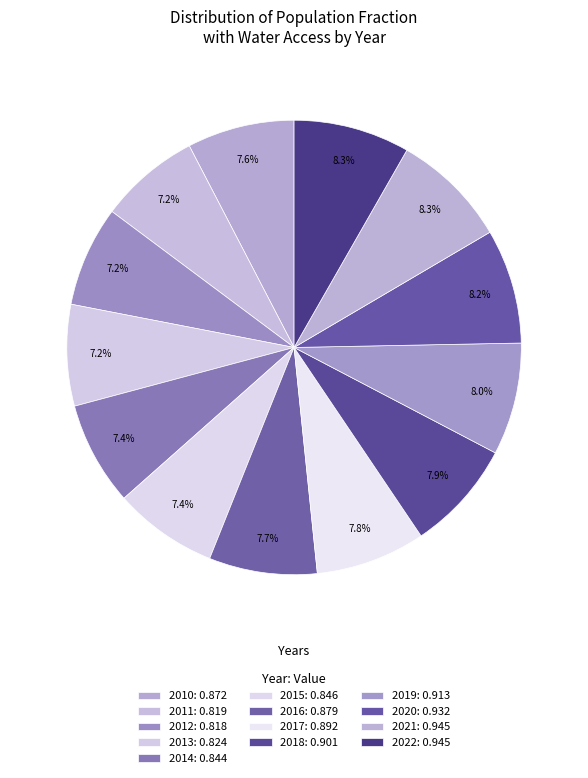

To the nearest percent, what percentage of the pie is 2015?

7%